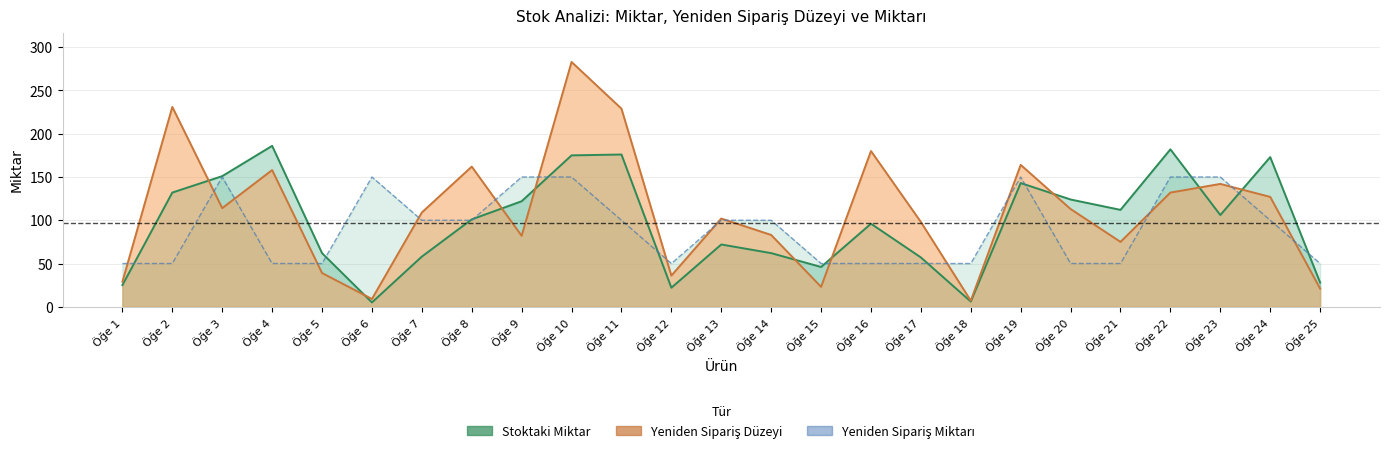

What is the difference between the maximum and second lowest values in the Yeniden Sipariş Düzeyi series?

274